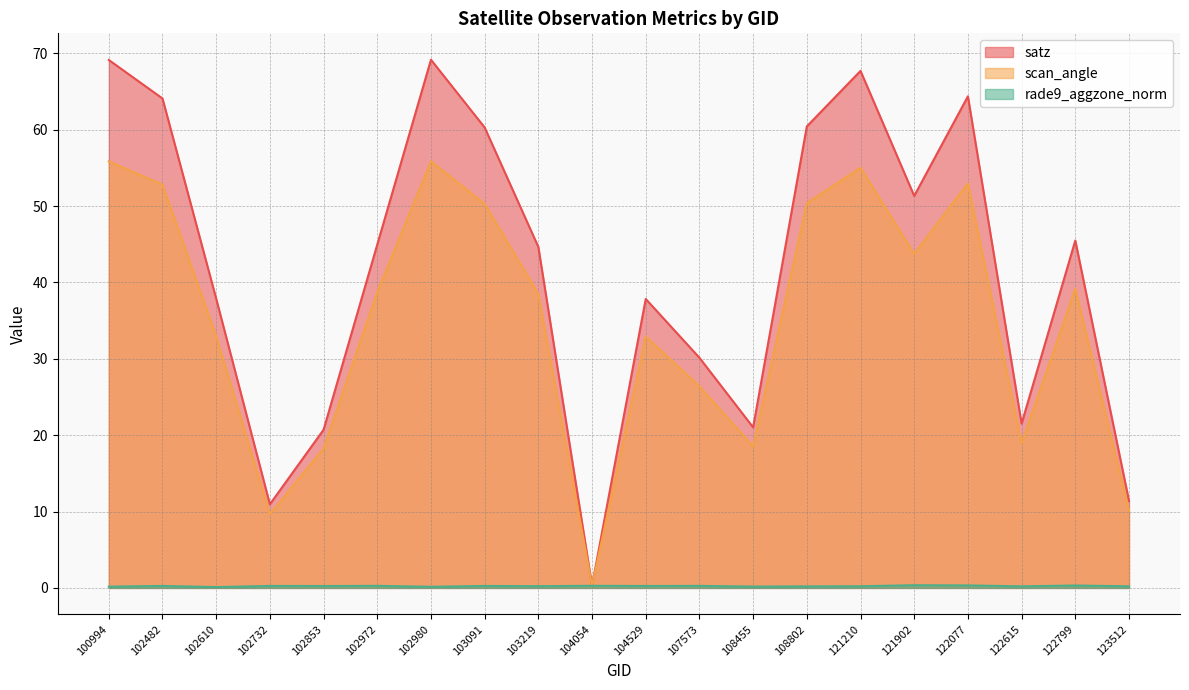

Where is the first local minimum for scan_angle?

102732